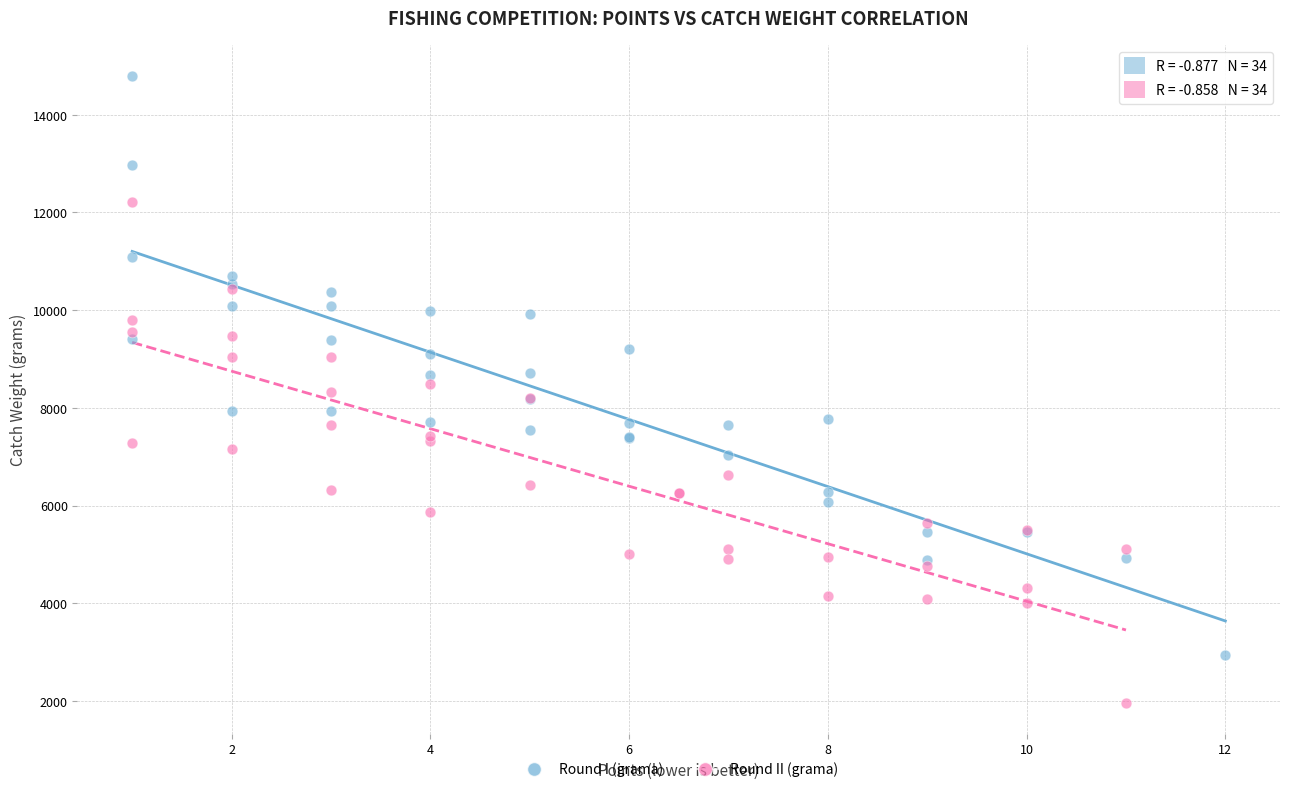

Which series reaches the maximum Y coordinate?

Round I (grama)